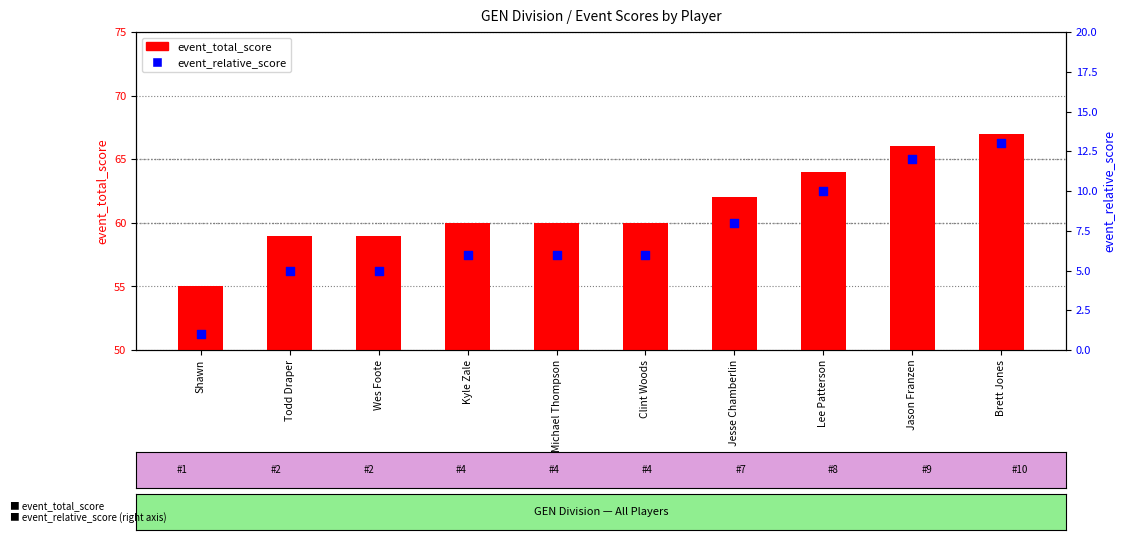

At which category is the sum across all series the highest?

Brett Jones